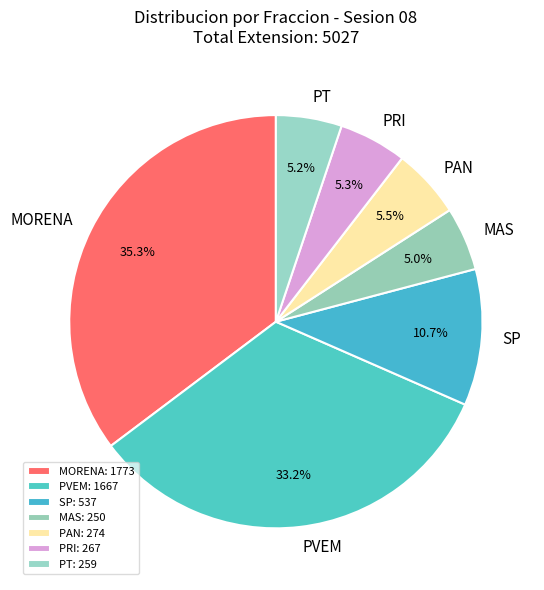

What is the largest slice in the pie chart?

MORENA